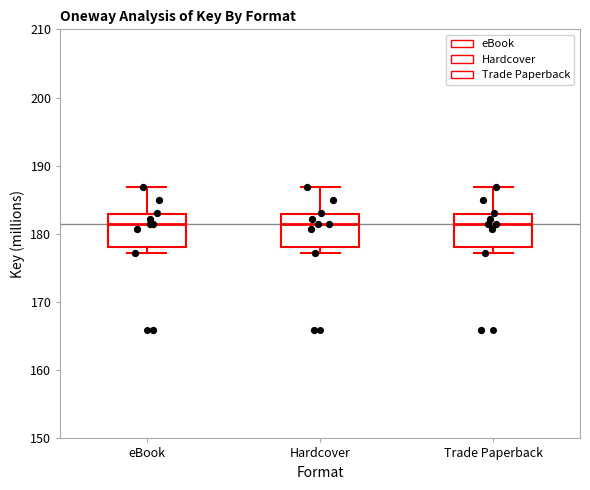

Reading left to right, transcribe this box plot: for each box, give where its median line is, the range the box spans, and where its two whiskers end, as read against the y-axis. The values are not printed on the chart, so give them approximately, as read against the axis.

eBook: median 181, box 178 to 183, whiskers 177 to 187
Hardcover: median 181, box 178 to 183, whiskers 177 to 187
Trade Paperback: median 181, box 178 to 183, whiskers 177 to 187